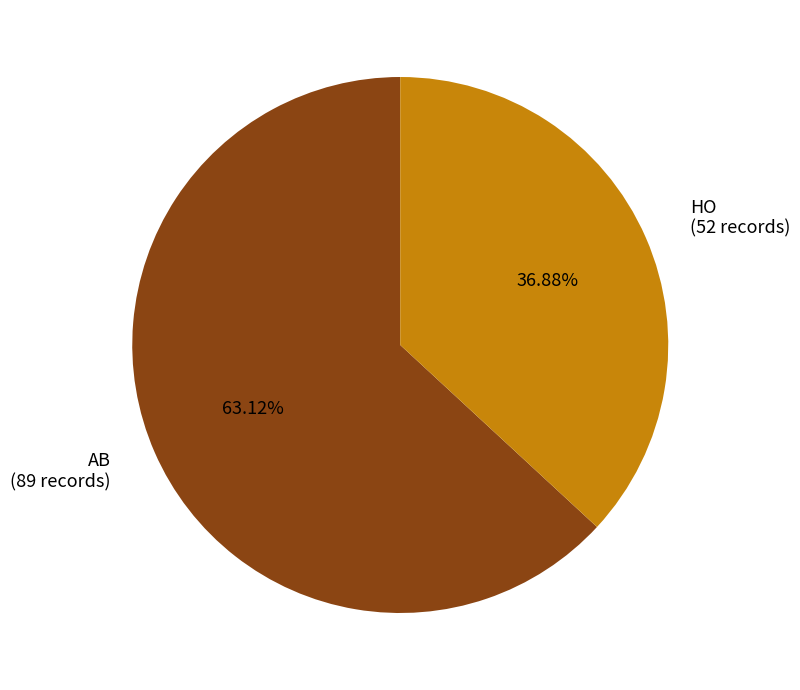

Between HO and AB, which is larger?

AB